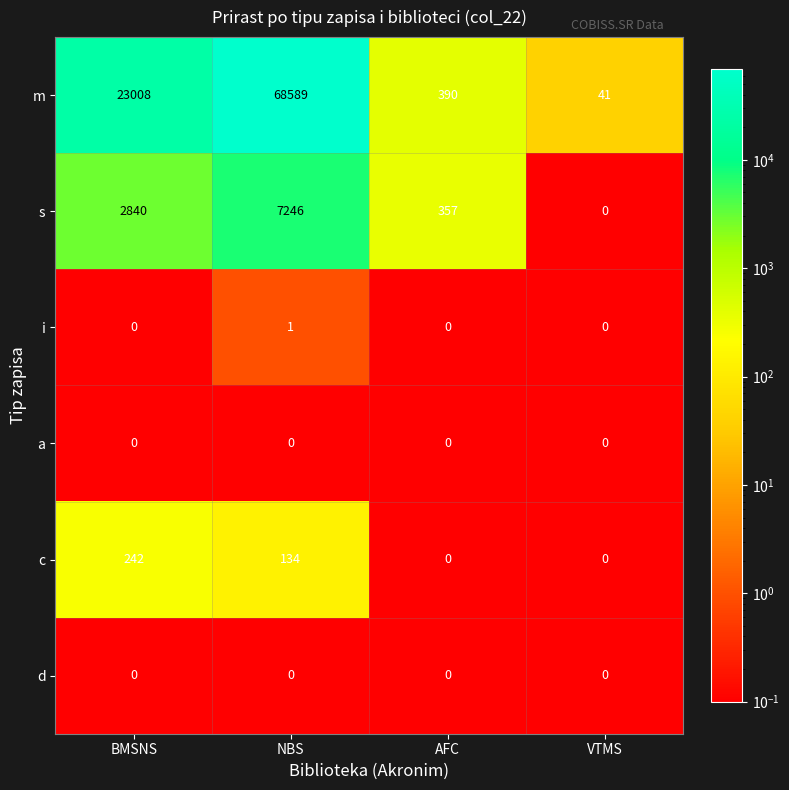

What is the sum of the s values at BMSNS and VTMS?

2840